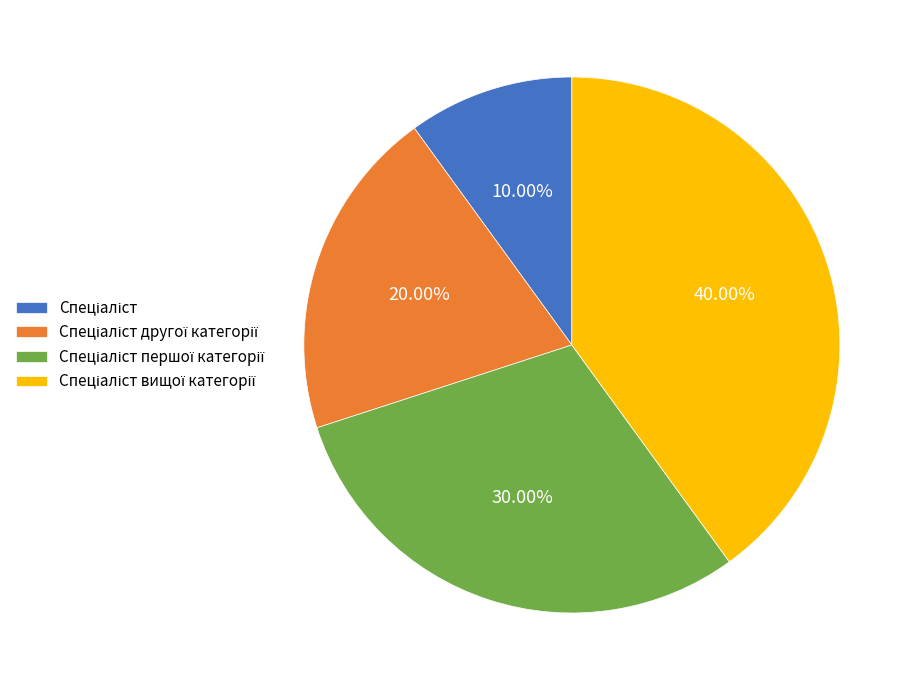

Is there any slice that represents more than half of the pie?

No